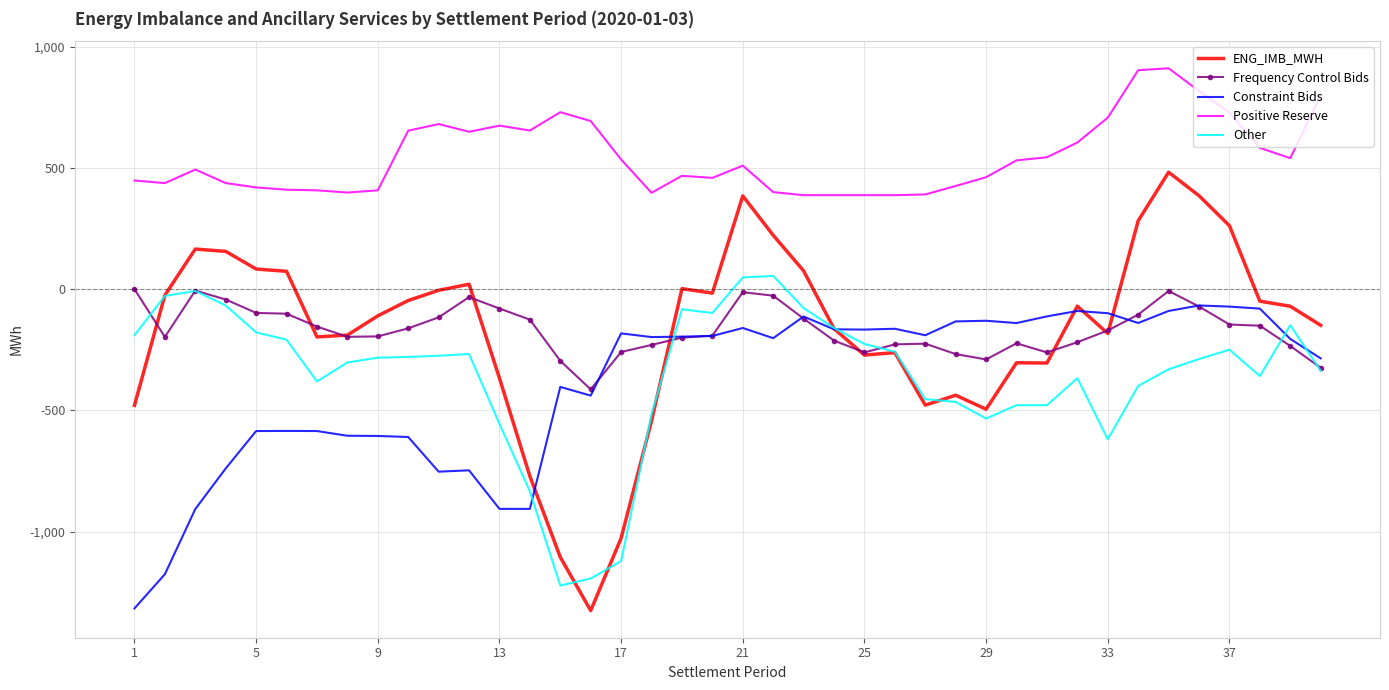

What is the minimum value for ENG_IMB_MWH?

-1326.1